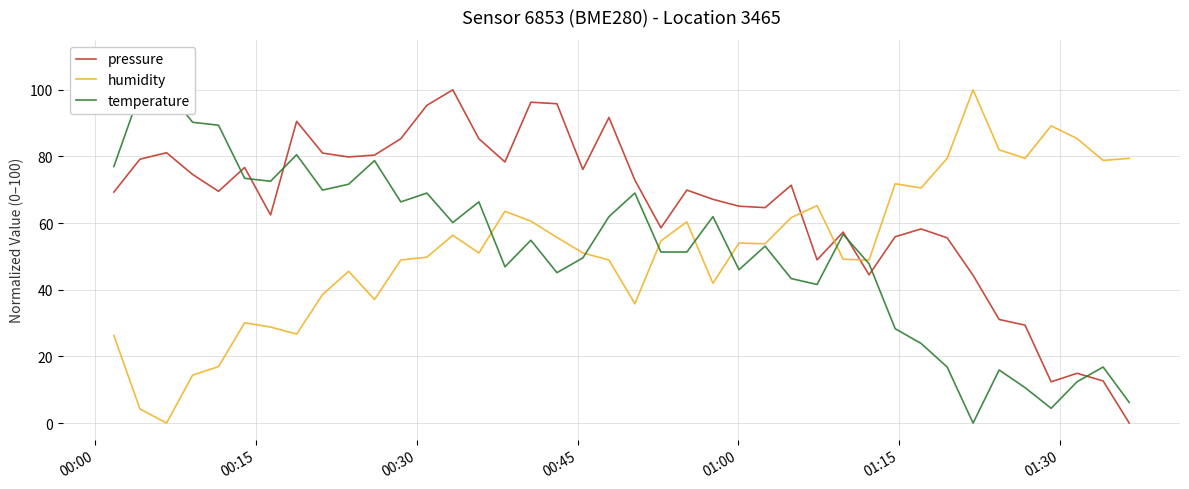

How many intersections are there between pressure and humidity?

3